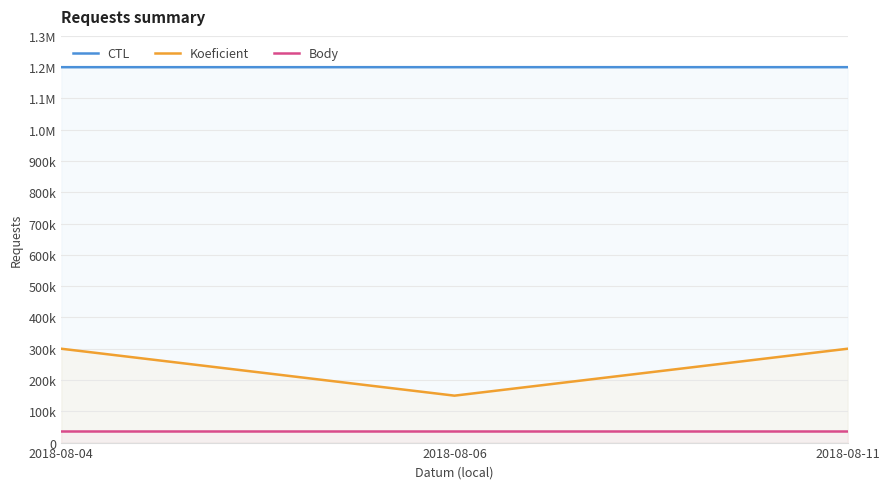

List the labels in order of Koeficient value, smallest first.

2018-08-06, 2018-08-04, 2018-08-11